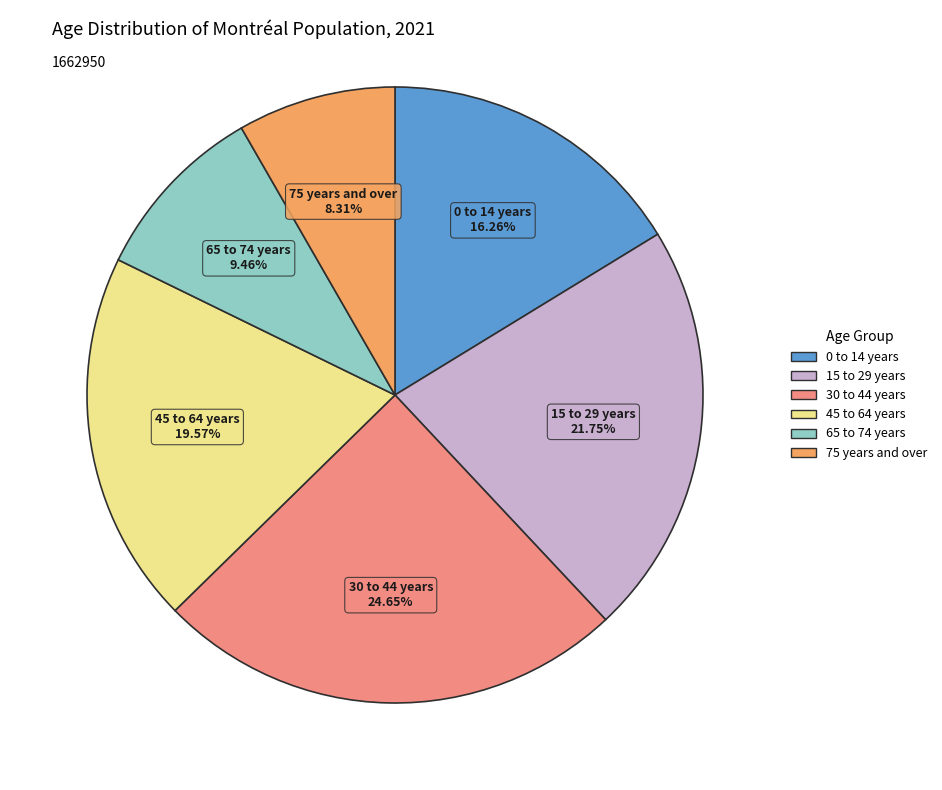

Does any single category account for the majority?

No